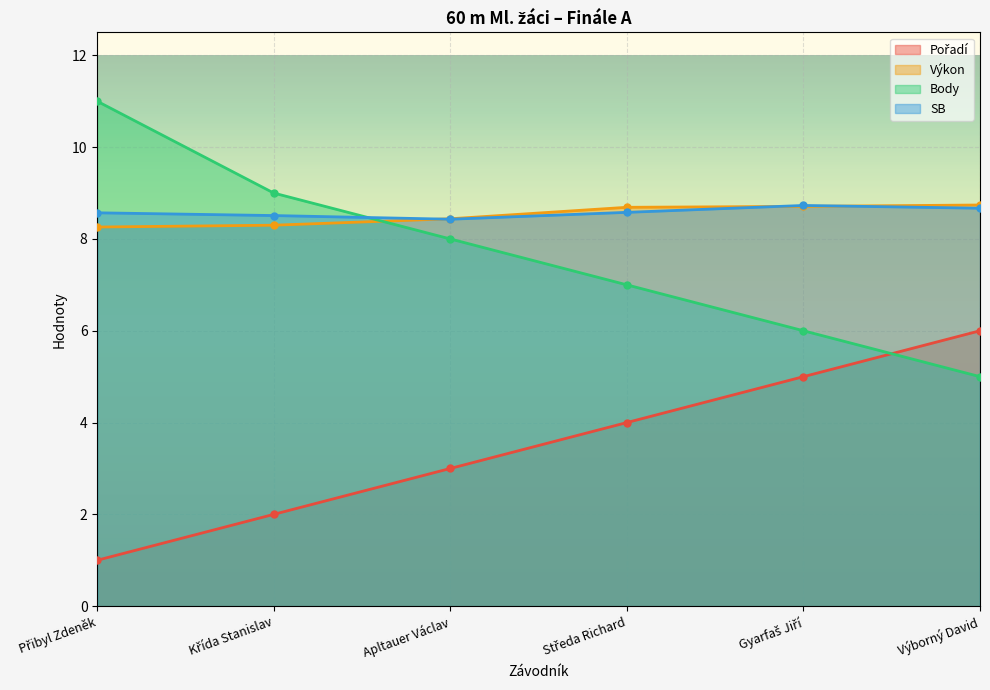

True or false: Výkon and SB intersect in this chart.

True